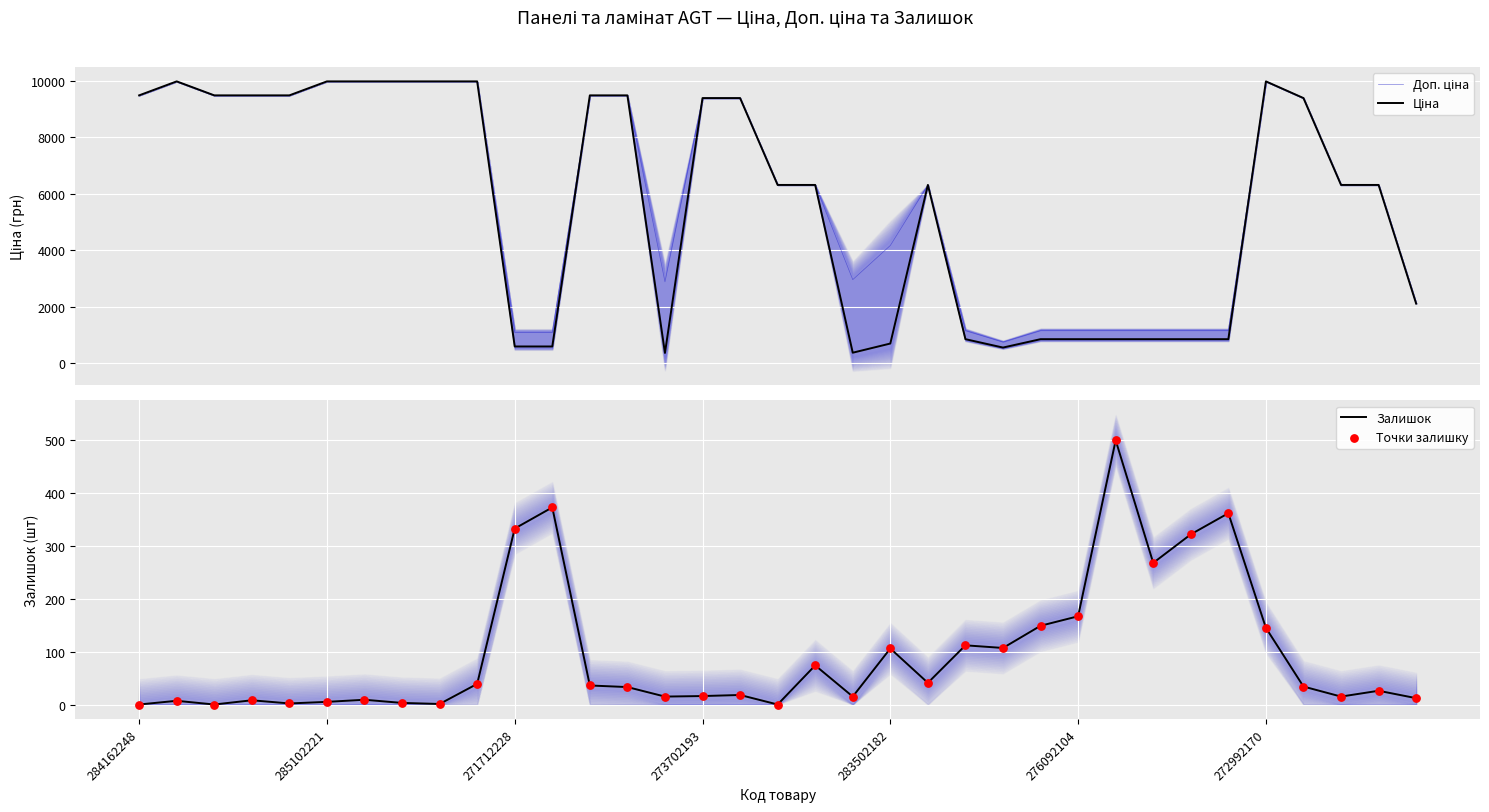

Is the value of Доп. ціна at 19 greater than the value of Залишок at 15?

Yes